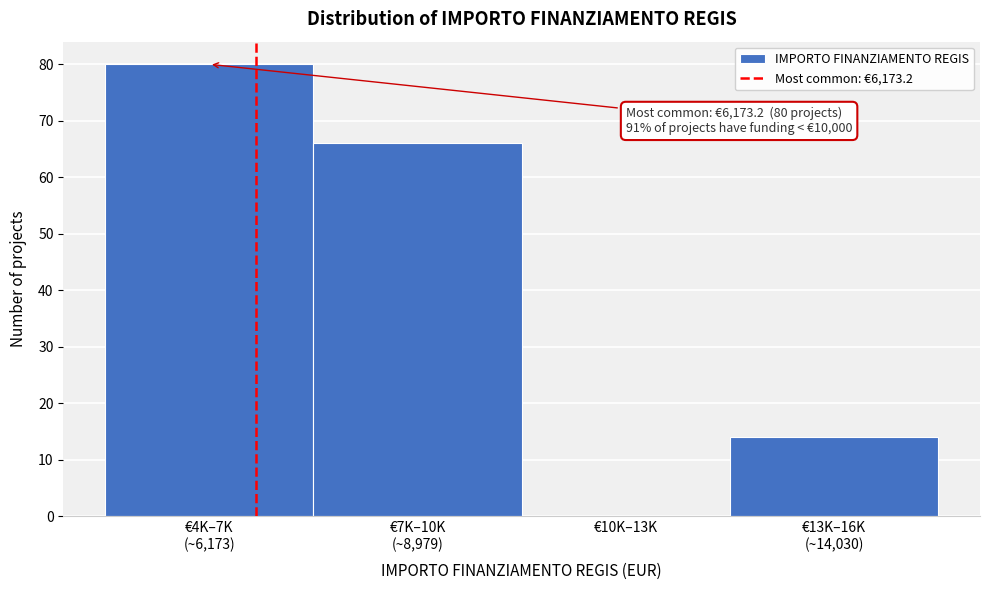

What is the maximum value shown in the chart?

80